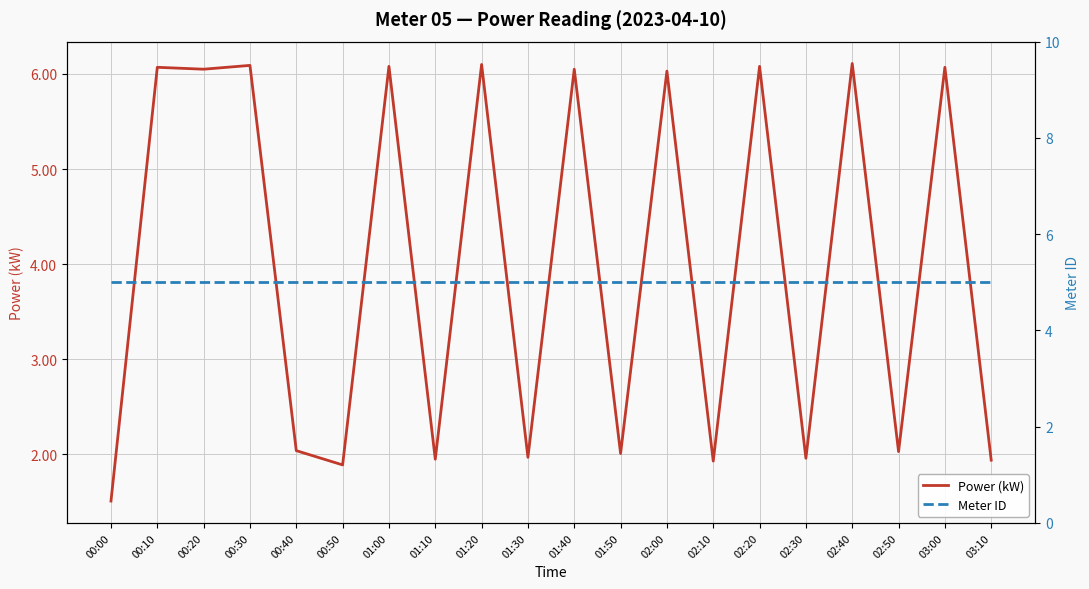

Which label corresponds to the smallest value in the chart?

00:00